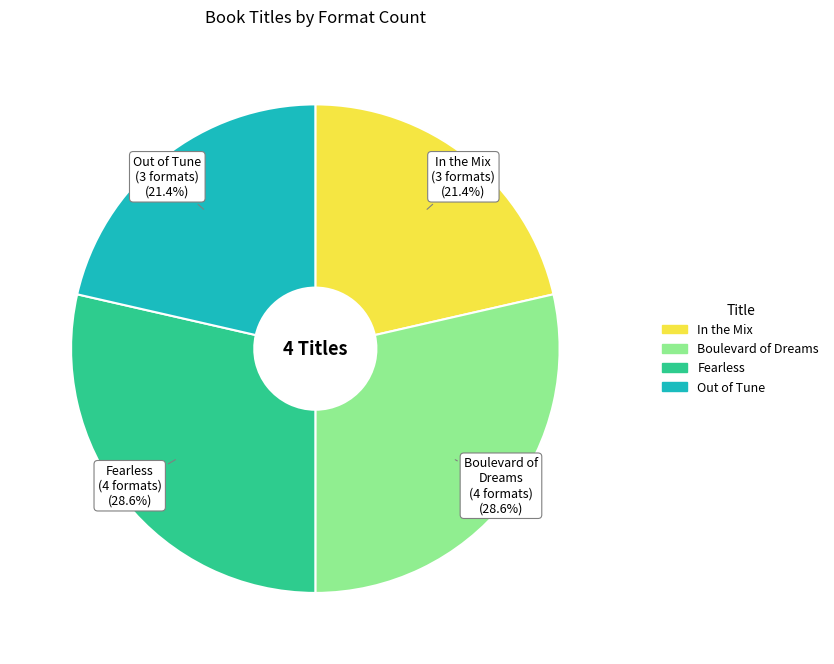

Does any single category account for the majority?

No